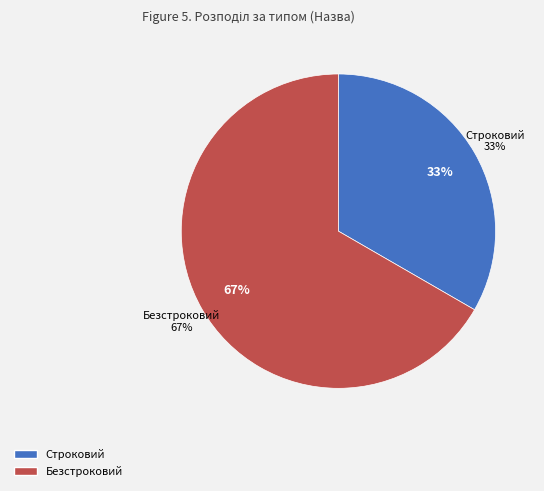

How many slices are in this pie chart?

2